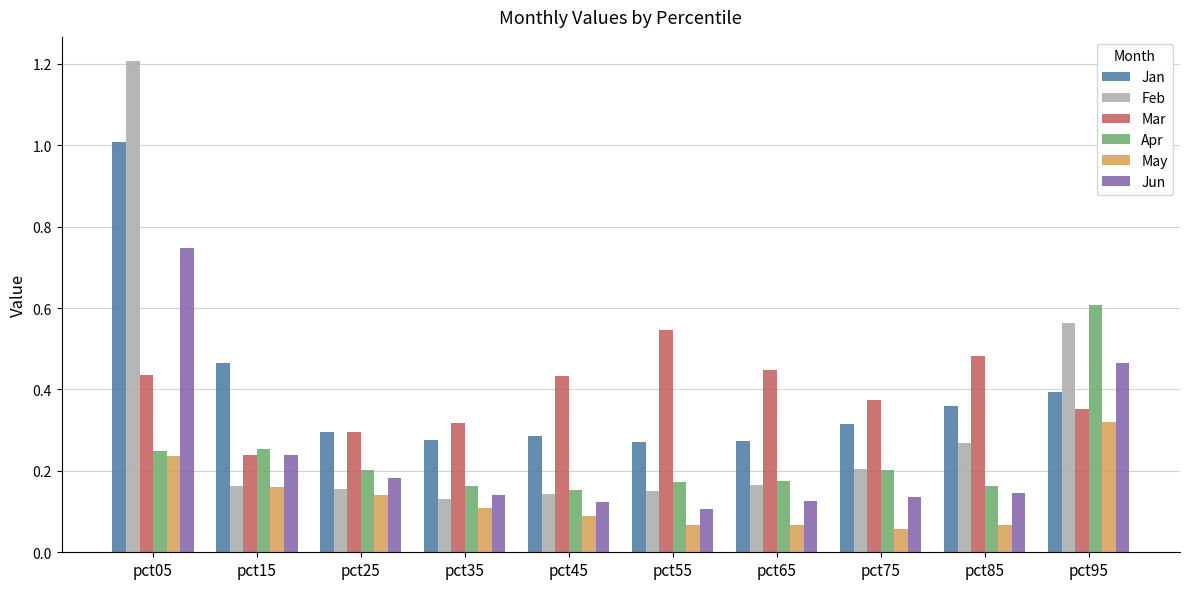

What is the total value across all series at pct45?

1.2